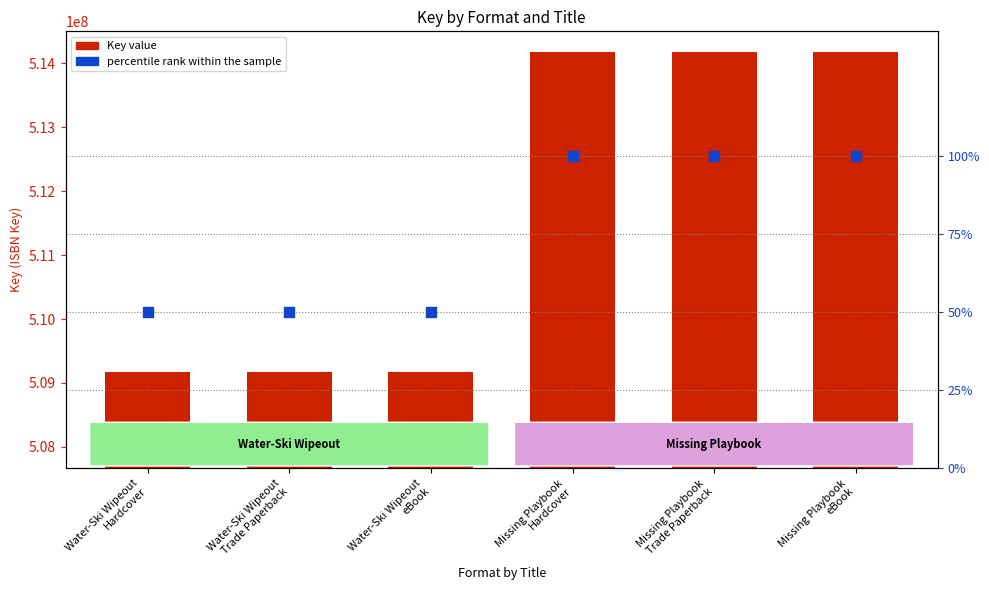

Is the value of percentile rank within the sample at Missing Playbook
Trade Paperback greater than the value of Key at Water-Ski Wipeout
Trade Paperback?

No